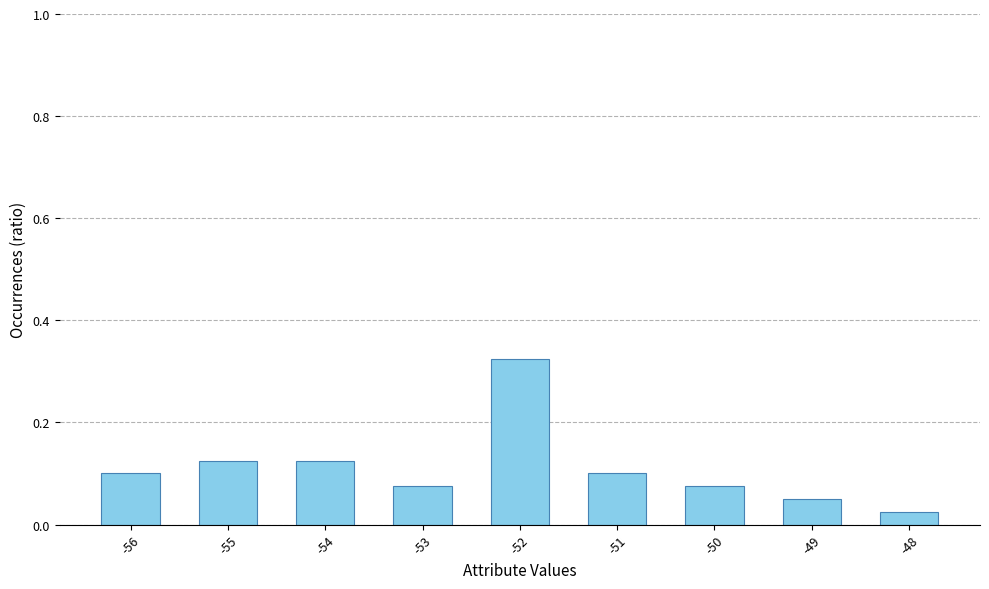

At which label is the value closest to 0?

-48